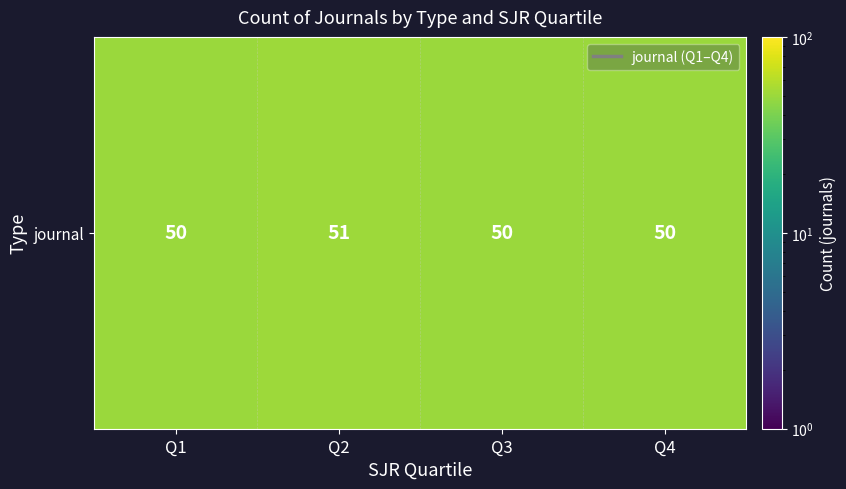

Reading left to right, list all the values displayed in this chart.

50	51	50	50